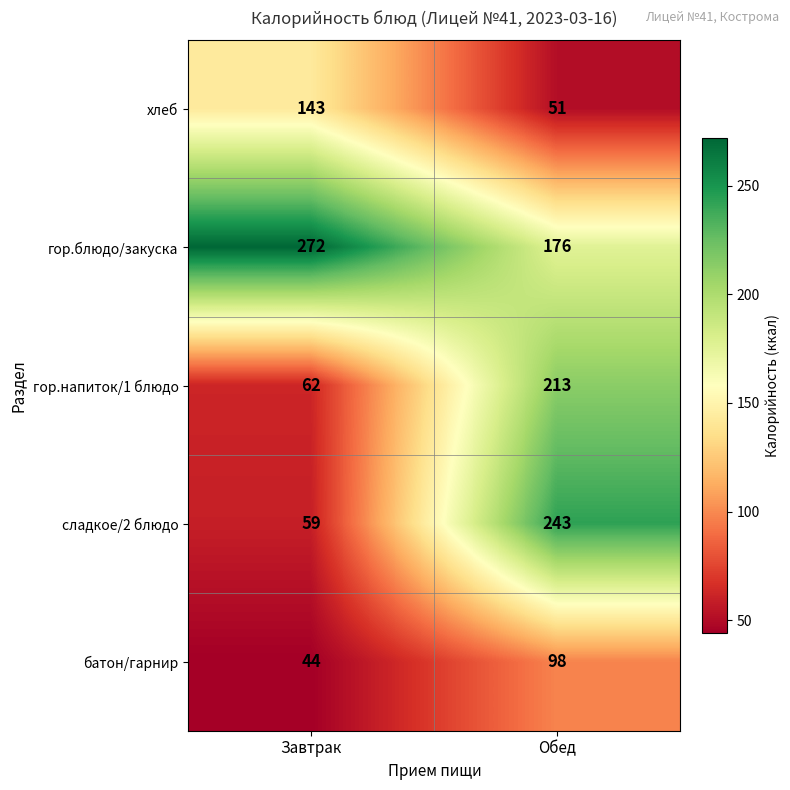

Reading left to right, transcribe all the data shown in this chart.

хлеб: 143	51
гор.блюдо/закуска: 272	176
гор.напиток/1 блюдо: 62	213
сладкое/2 блюдо: 59	243
батон/гарнир: 44	98